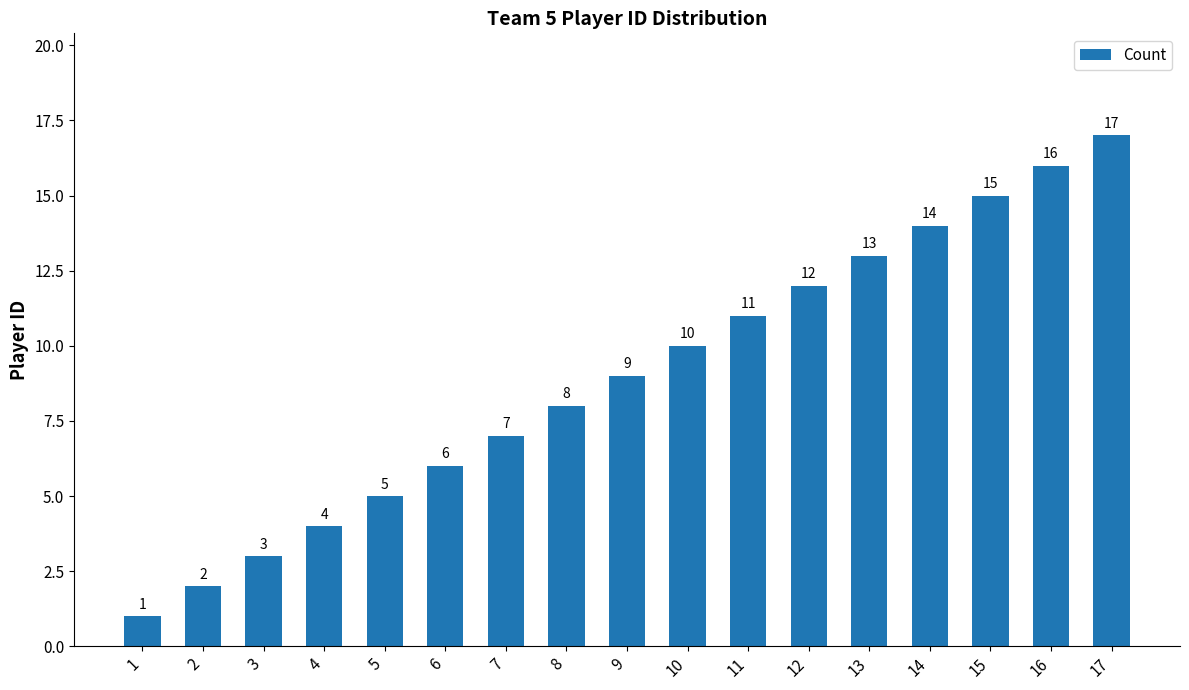

Which category has the highest value across all series?

17